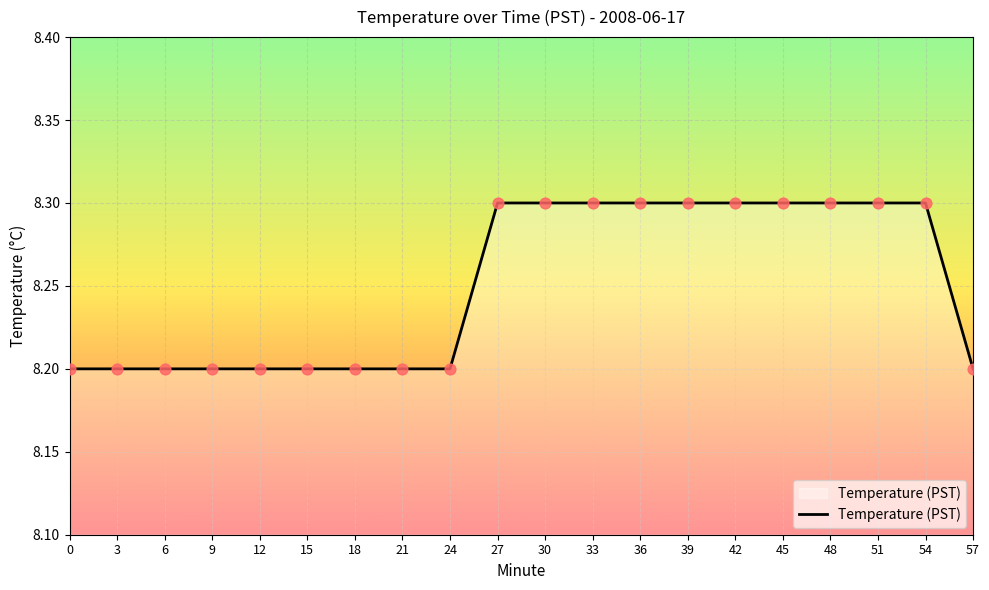

Approximately how many times larger is the value at 57 compared to 45?

1.0